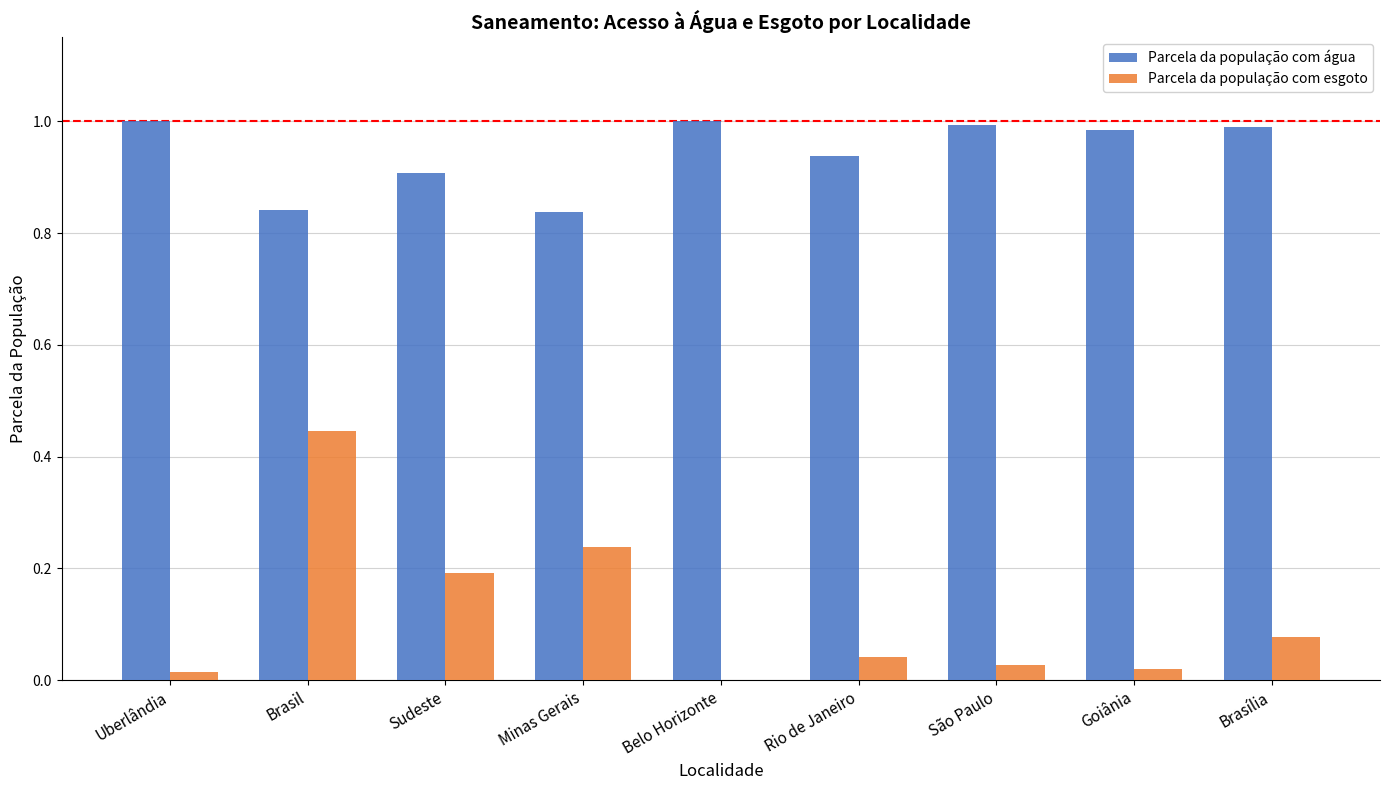

Between Minas Gerais and Goiânia, which series saw the biggest shift?

Parcela da população com esgoto